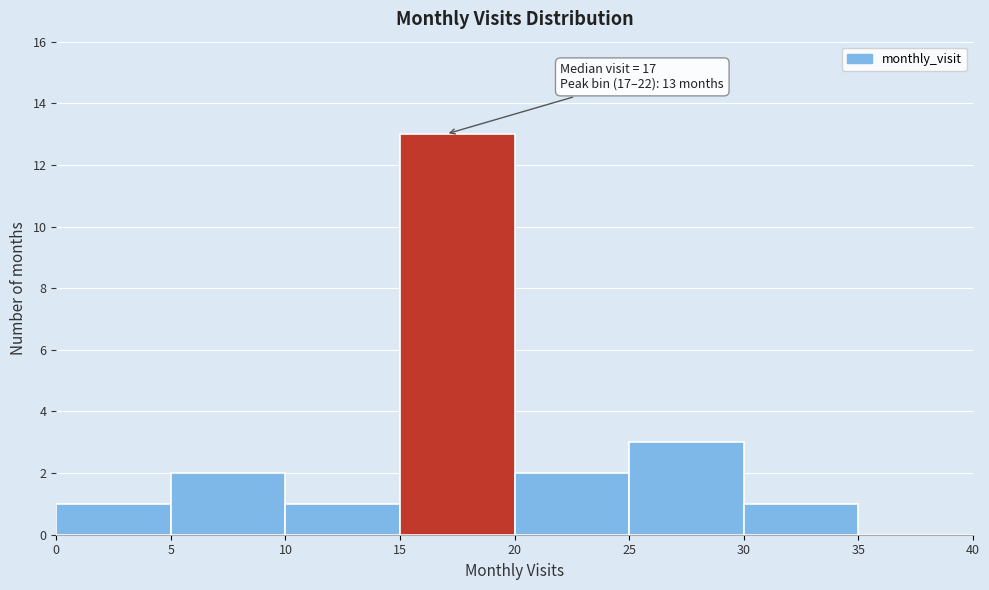

Over which range of the x-axis is the bar tallest?

15 to 20